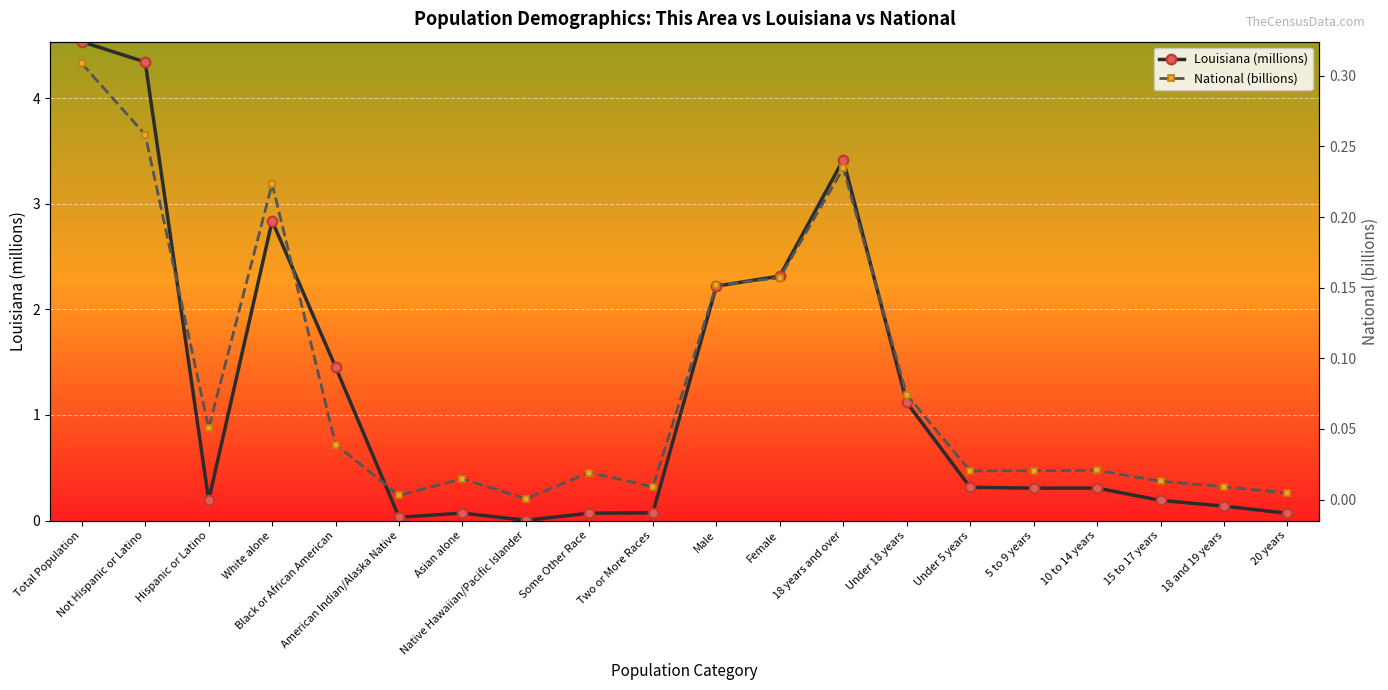

How many lines are shown in the chart?

2